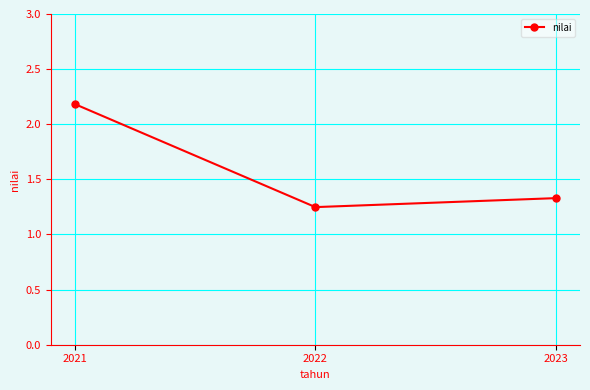

What is the maximum value shown in the chart?

2.2